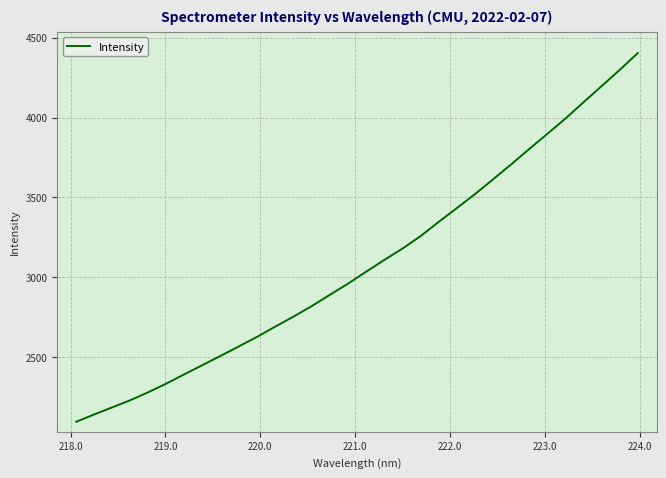

What is the maximum value shown in the chart?

4404.0